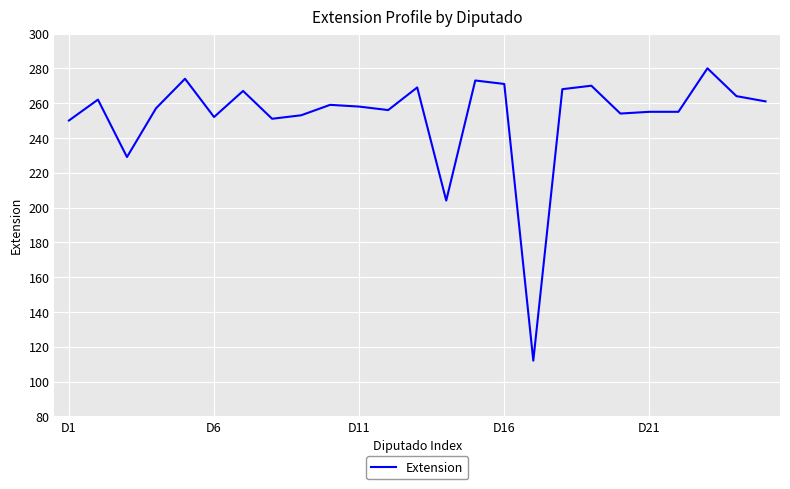

What is the difference between the maximum and minimum values?

168